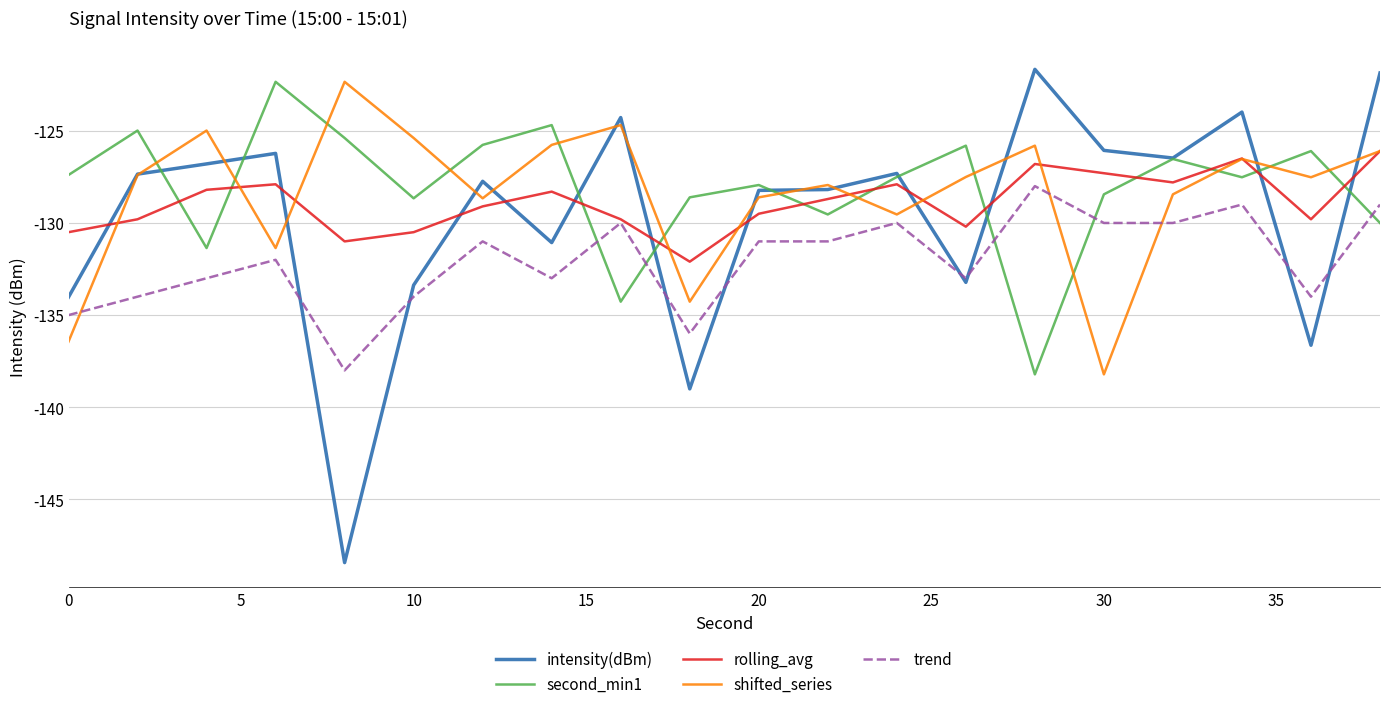

What is the greatest value displayed?

-121.7